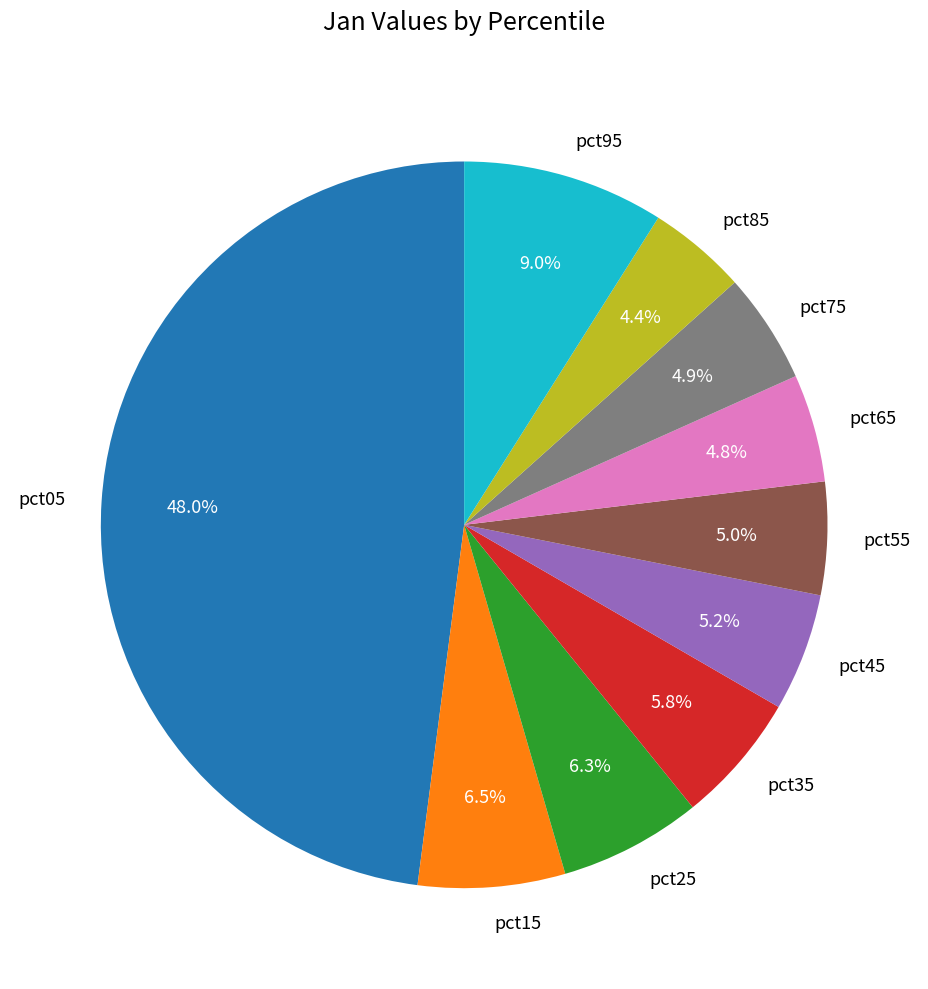

To the nearest percent, what percentage of the pie is pct75?

5%